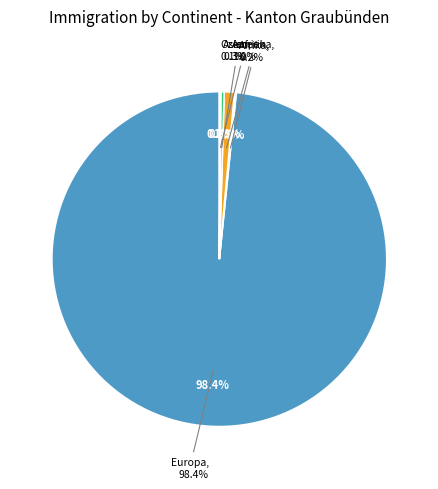

Which has a higher value, Afrika or Ozeanien?

Afrika